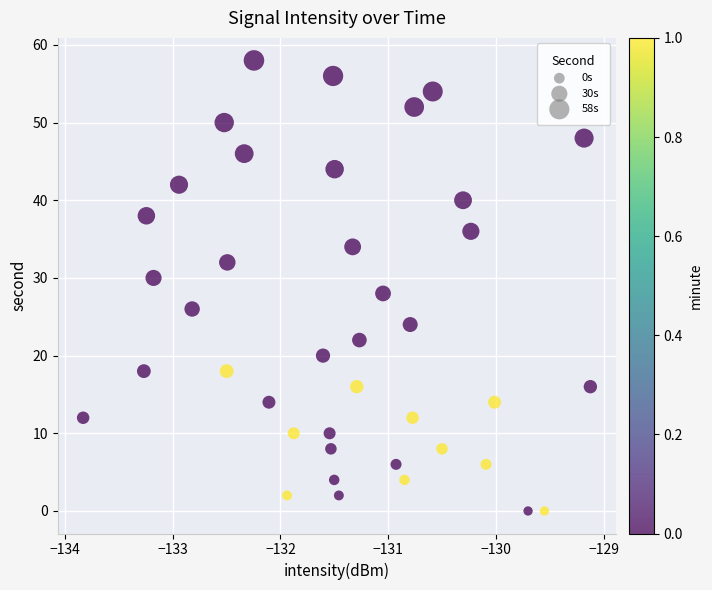

What is the range of Y values (max minus min)?

58